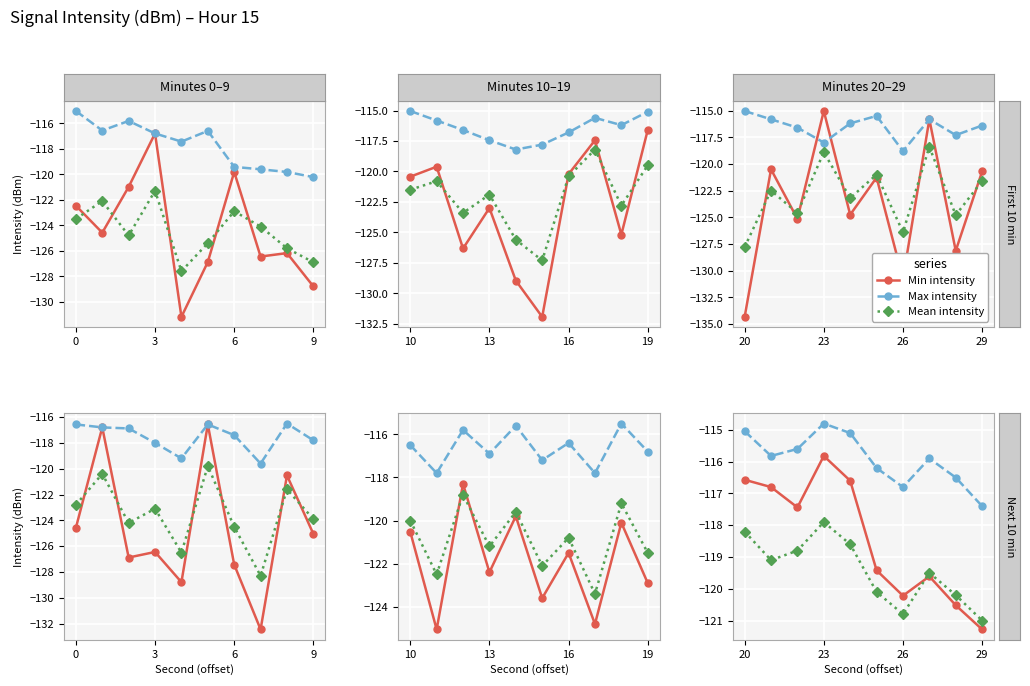

What are all the series names shown in the legend?

Min intensity, Max intensity, Mean intensity